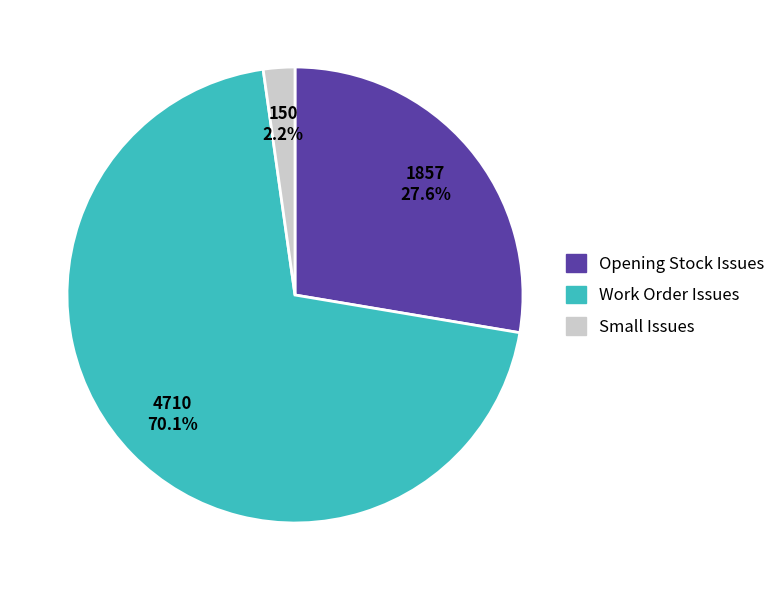

Is there any slice that represents more than half of the pie?

Yes